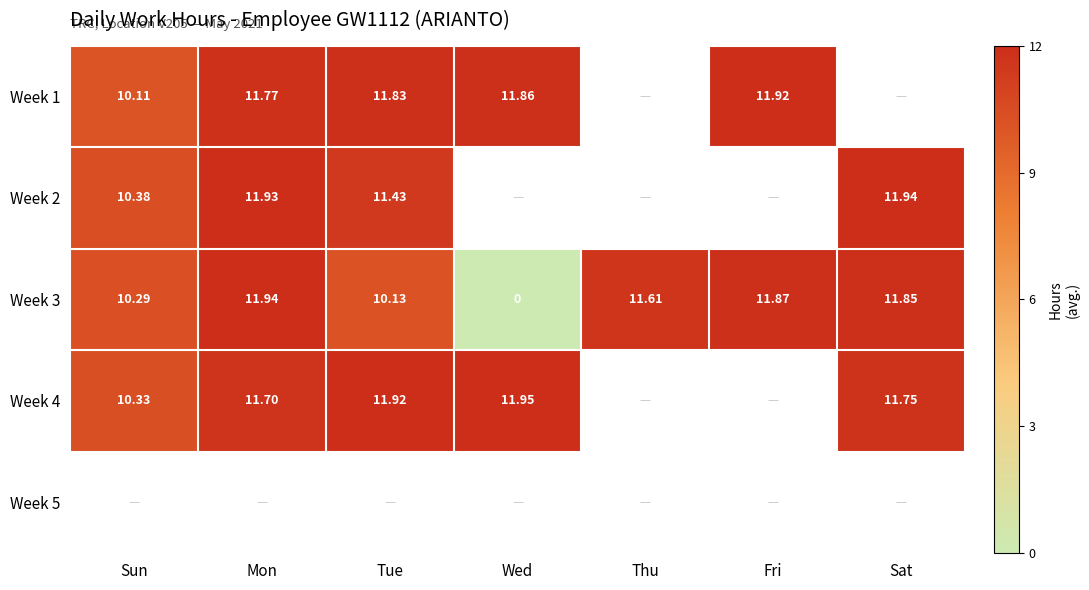

How many data points in Week 3 are less than 11?

3